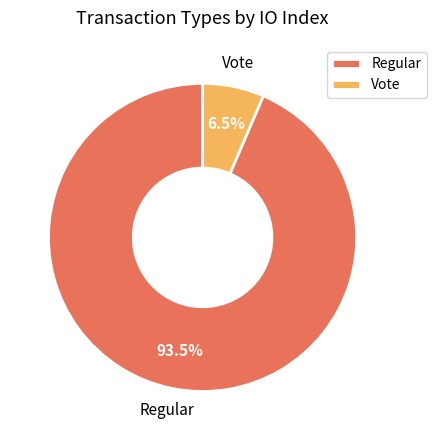

Which slice is the smallest?

Vote